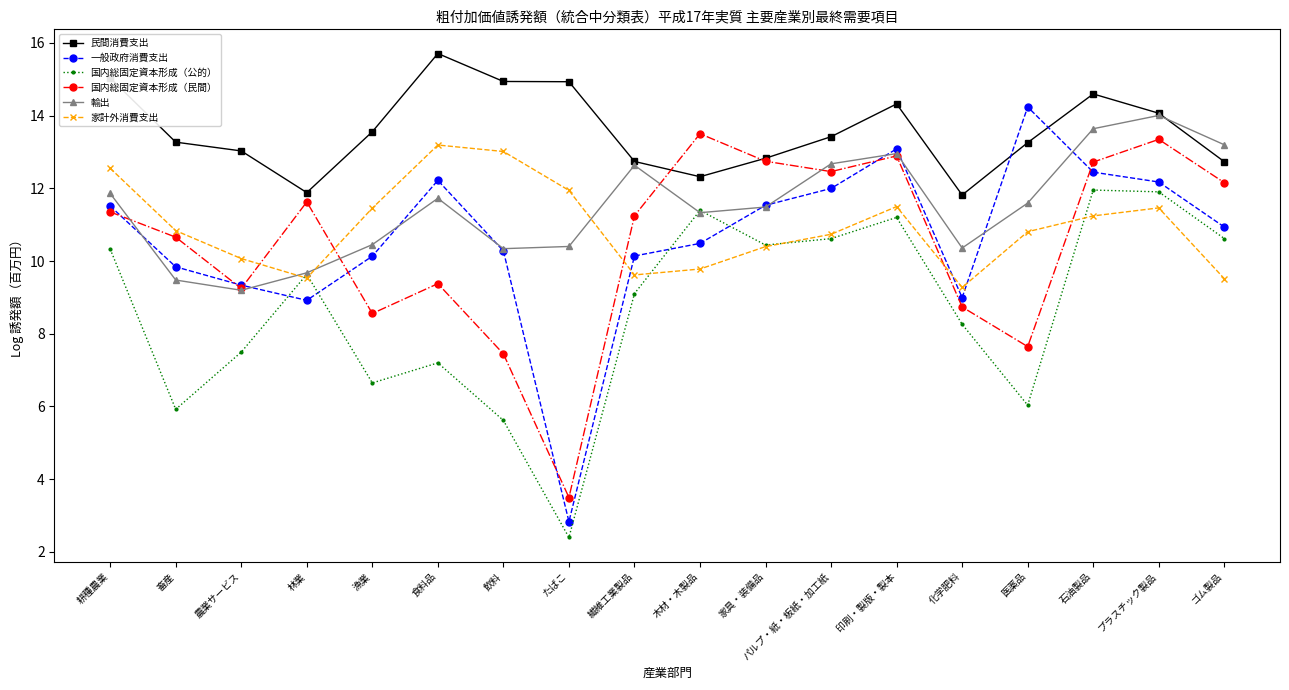

What are all the series names shown in the legend?

民間消費支出, 一般政府消費支出, 国内総固定資本形成（公的）, 国内総固定資本形成（民間）, 輸出, 家計外消費支出